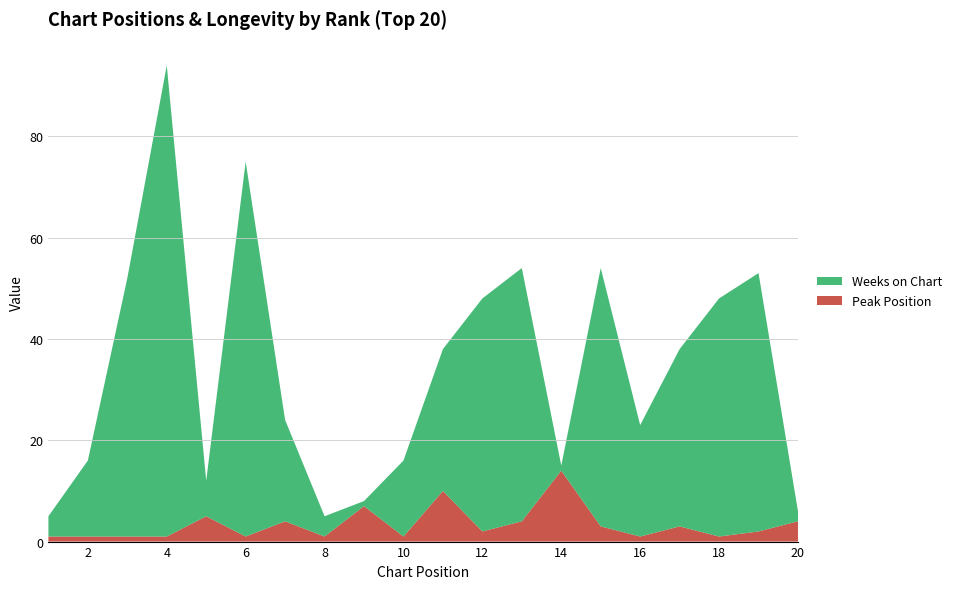

Reading left to right, list all the values displayed in this chart.

Peak Position: 1=1	2=1	3=1	4=1	5=5	6=1	7=4	8=1	9=7	10=1	11=10	12=2	13=4	14=14	15=3	16=1	17=3	18=1	19=2	20=4
Weeks on Chart: 1=4	2=15	3=51	4=93	5=7	6=74	7=20	8=4	9=1	10=15	11=28	12=46	13=50	14=1	15=51	16=22	17=35	18=47	19=51	20=2